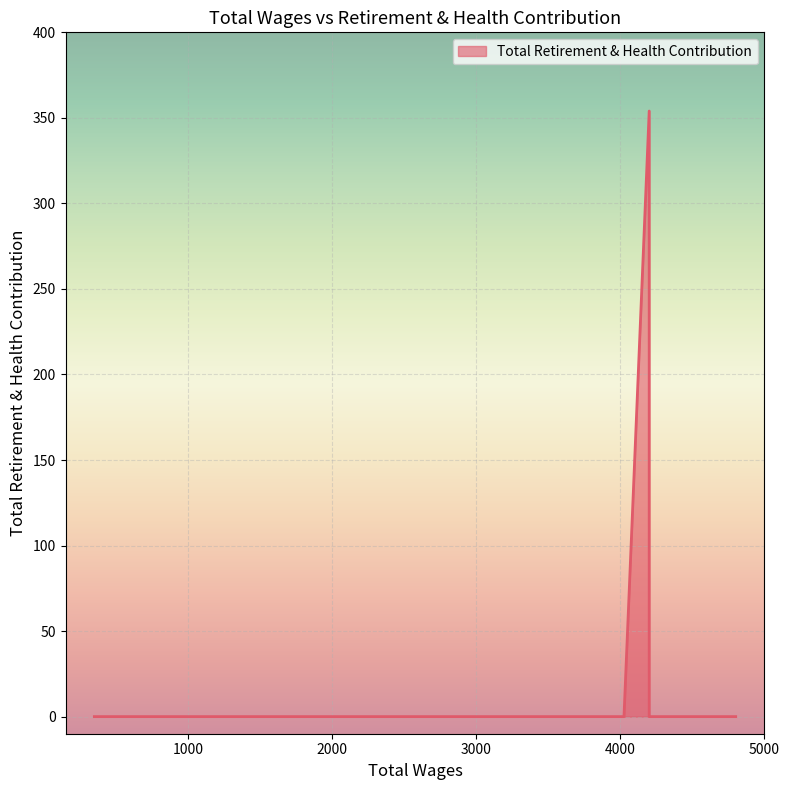

How many lines are shown in the chart?

1